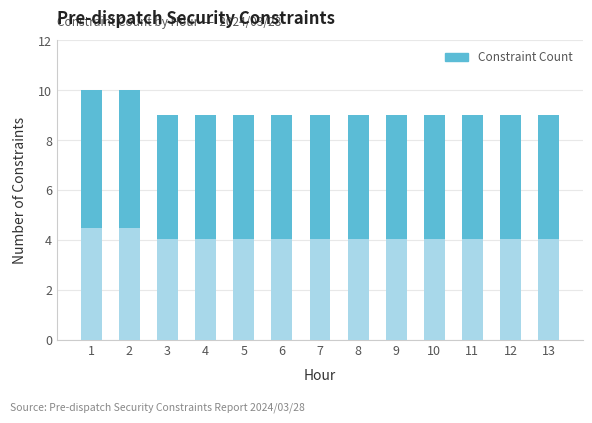

What is the total value across all series at 13?

9.0